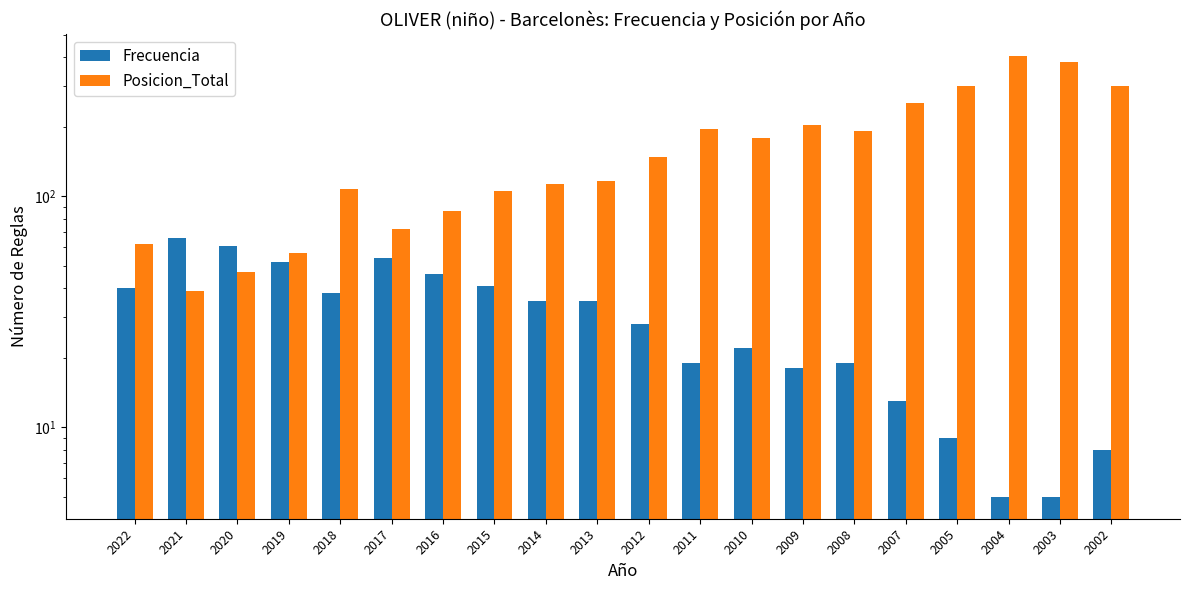

What is the difference between the maximum and minimum values in the Frecuencia series?

61